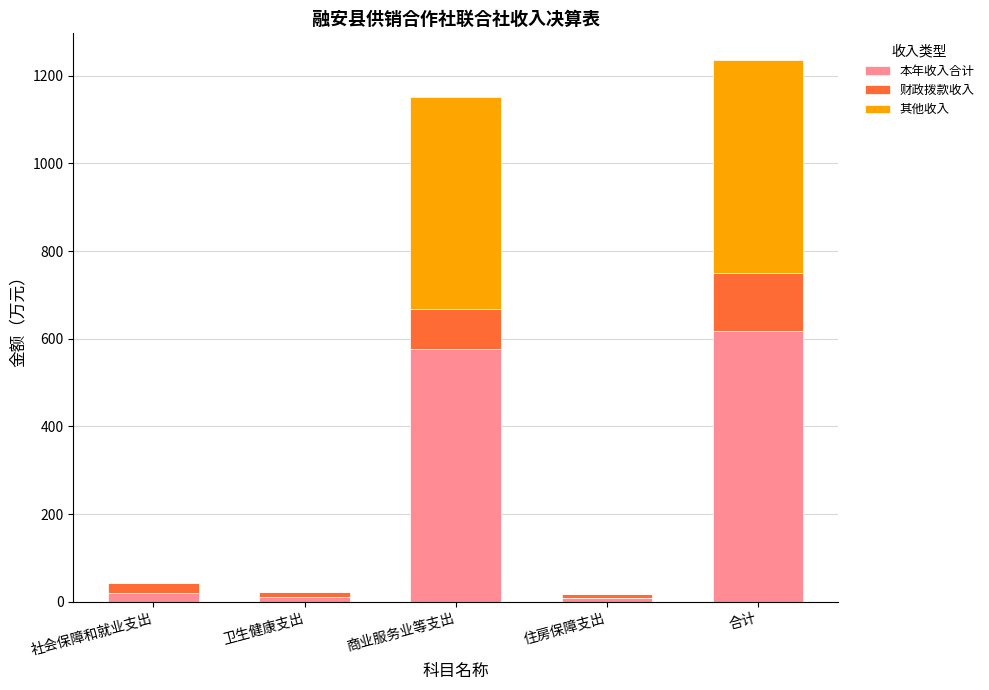

What is the total value across all series at 商业服务业等支出?

1151.3